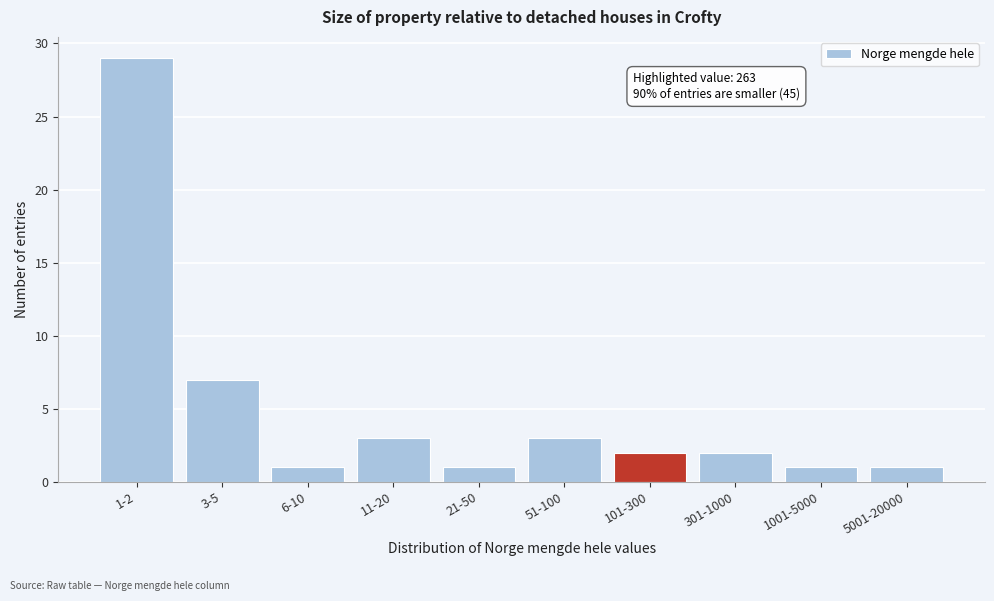

Reading left to right, extract all data points from this chart.

29	7	1	3	1	3	2	2	1	1